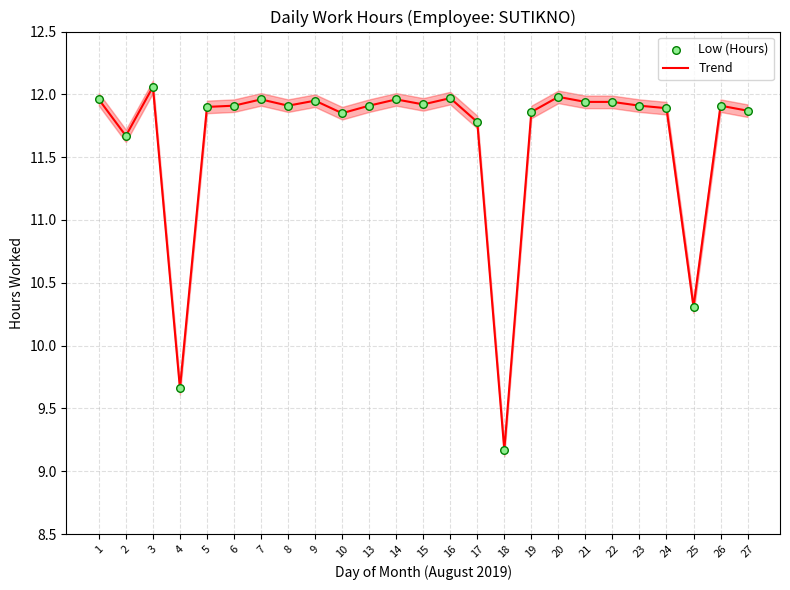

Which series contains the highest Y value?

Trend